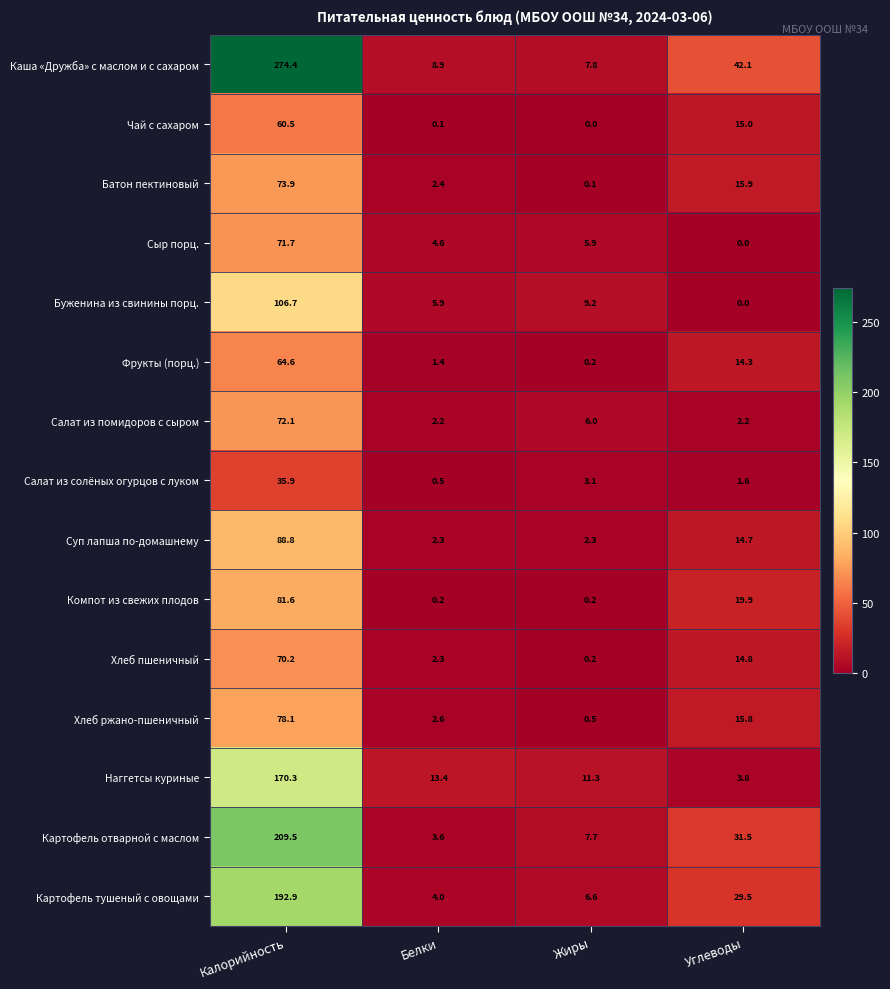

What is the total value across all series at Жиры?

61.1